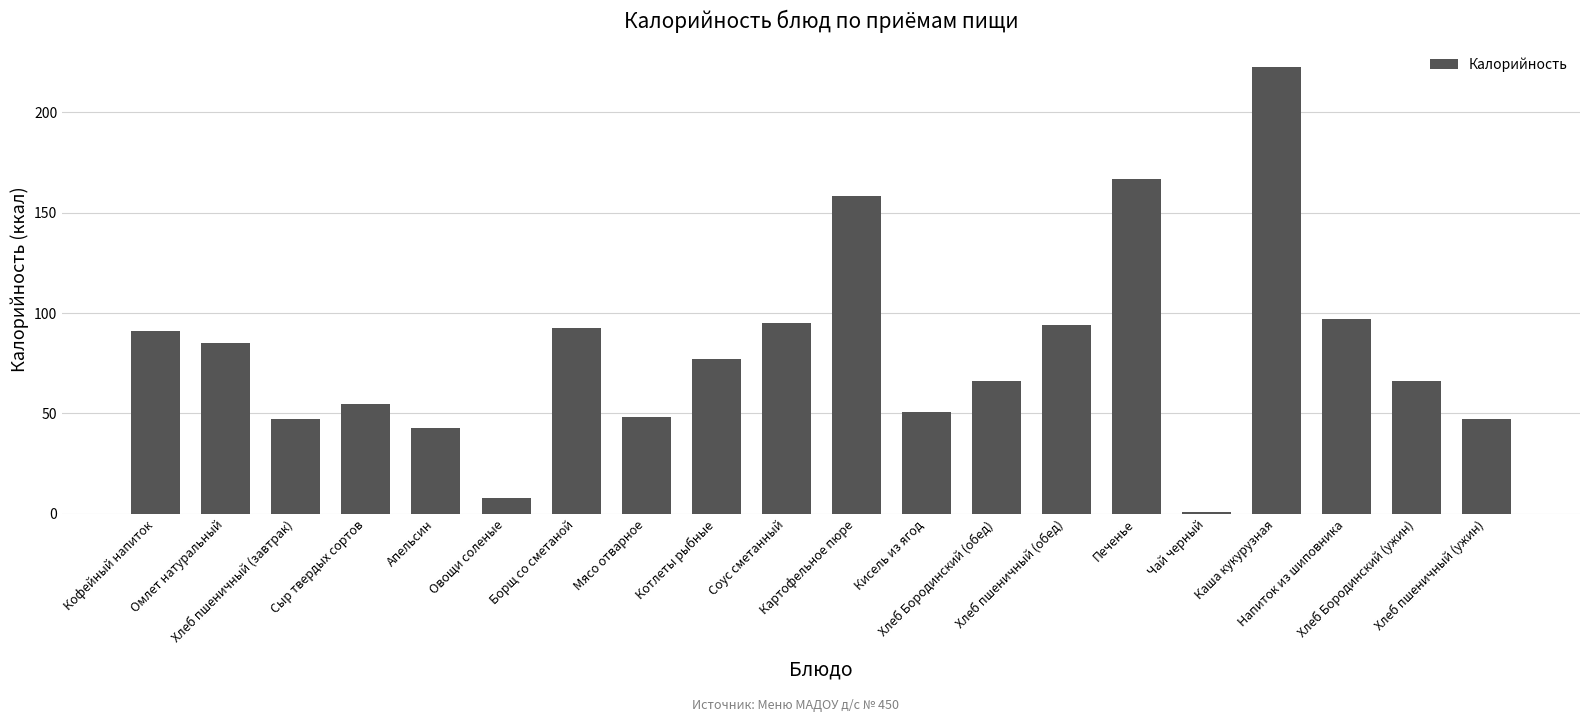

What is the minimum value shown in the chart?

1.0